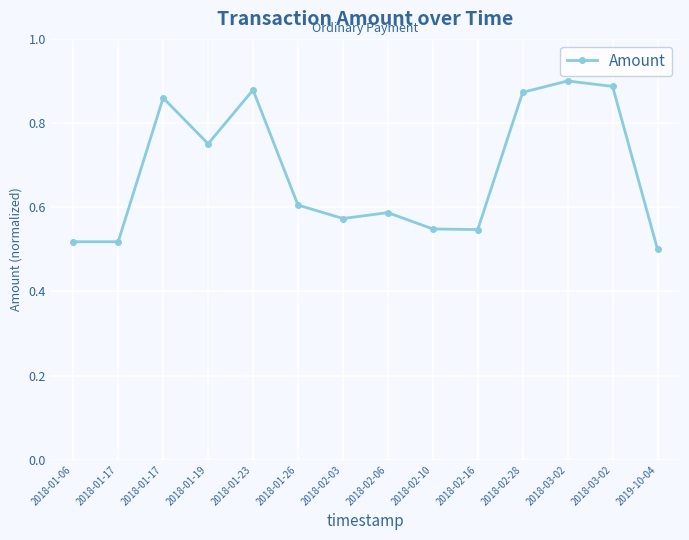

How many series are shown in this chart?

1